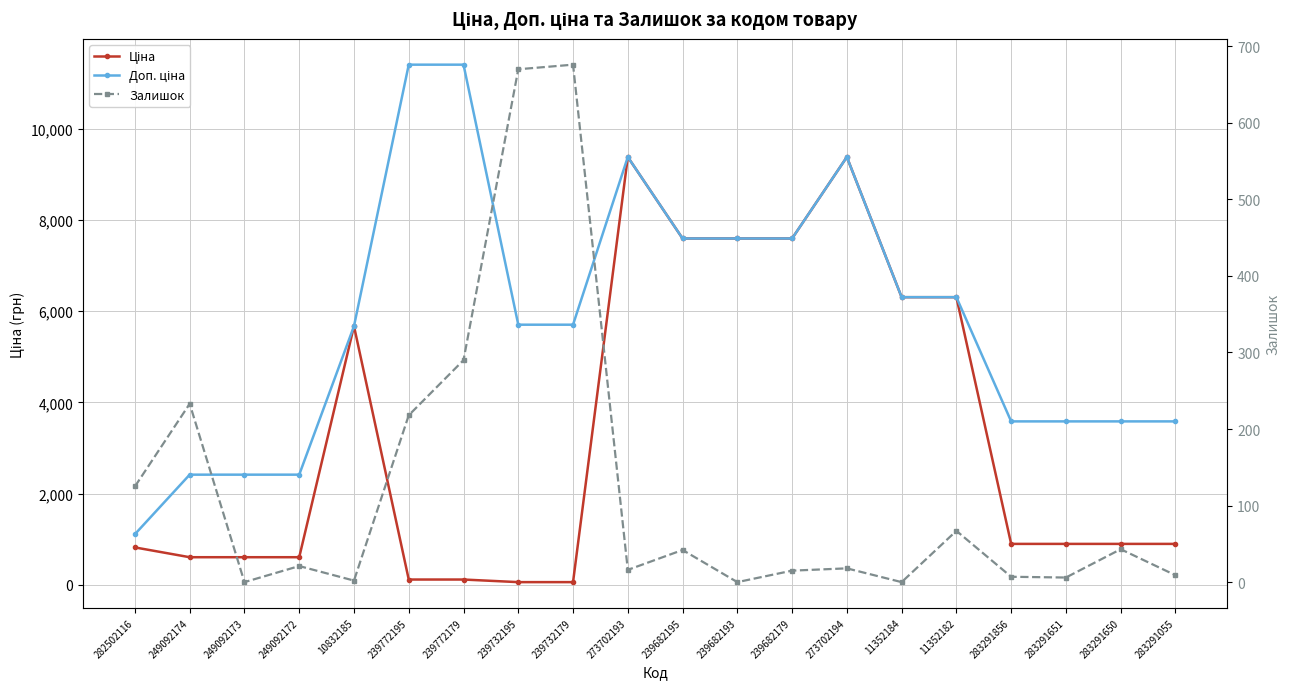

Does the chart display data point markers on the line(s)?

Yes